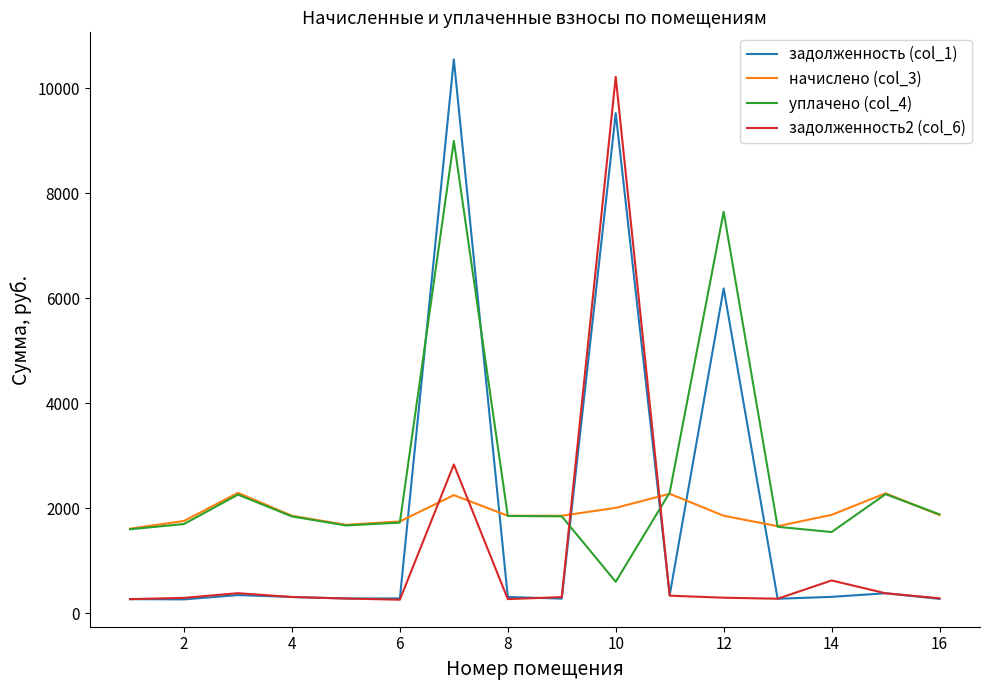

How many intersections are there between начислено (col_3) and задолженность2 (col_6)?

4